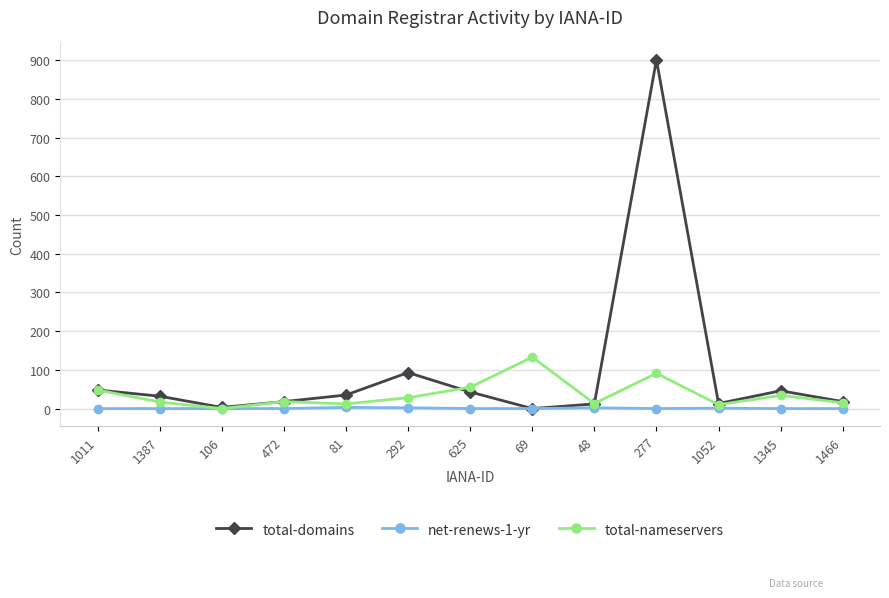

What value does the total-nameservers series have at 277?

91